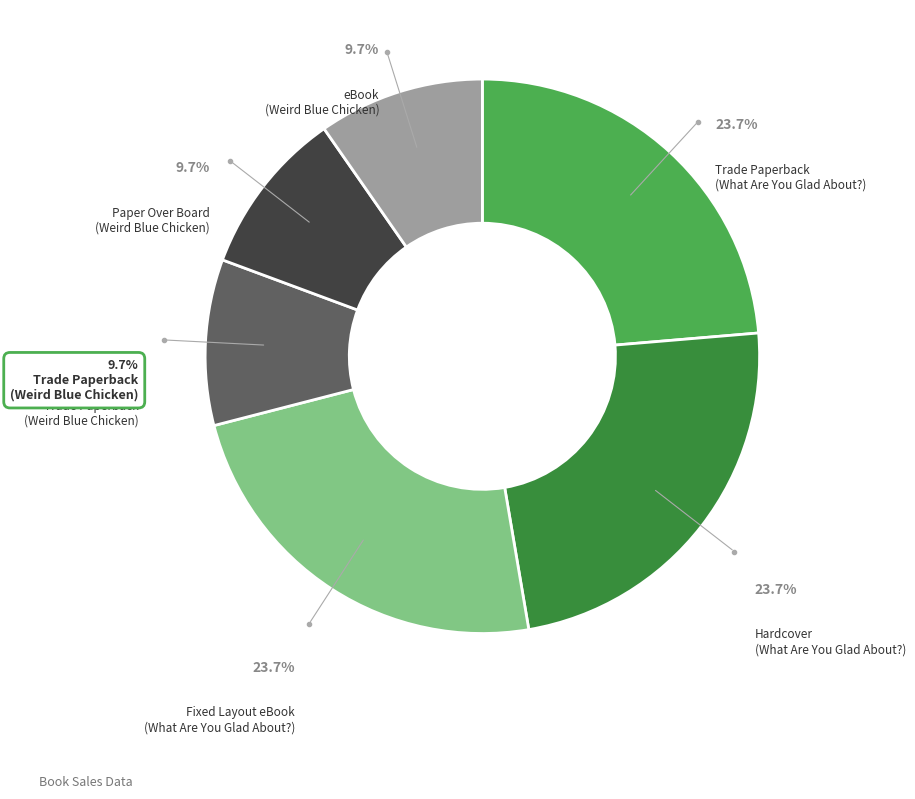

The 9781481423564 slice represents 24% of the pie. True or false?

True